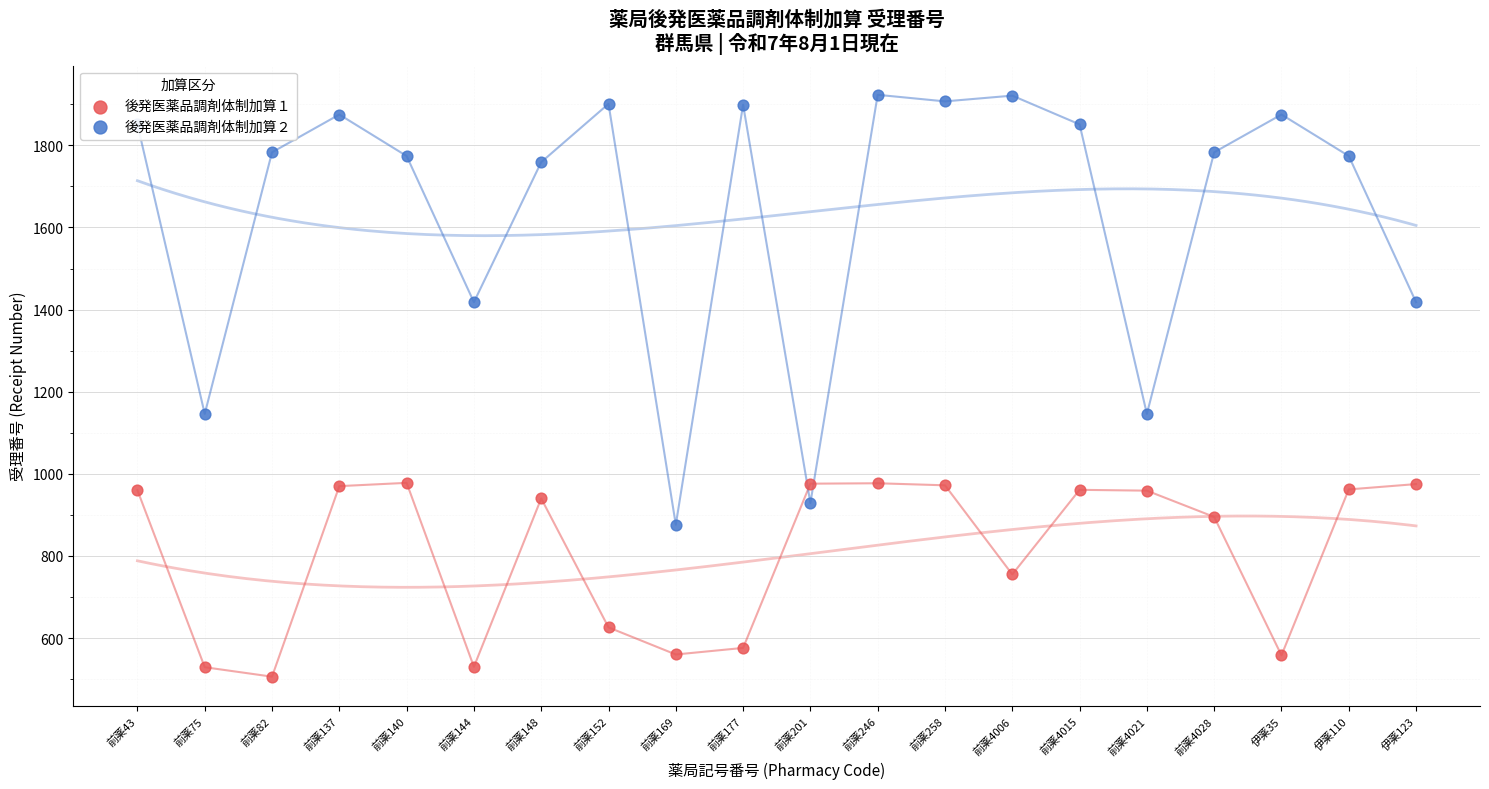

At how many categories does at least one series exceed 712?

20